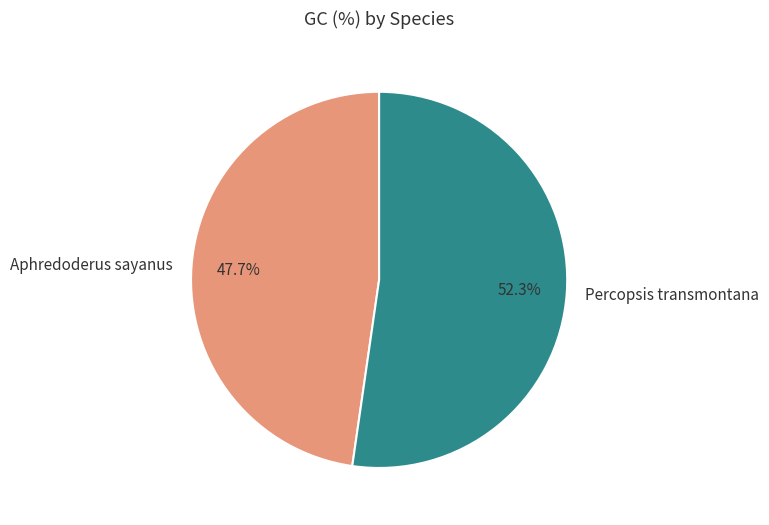

Do Aphredoderus sayanus and Percopsis transmontana together represent more than half of the pie?

Yes